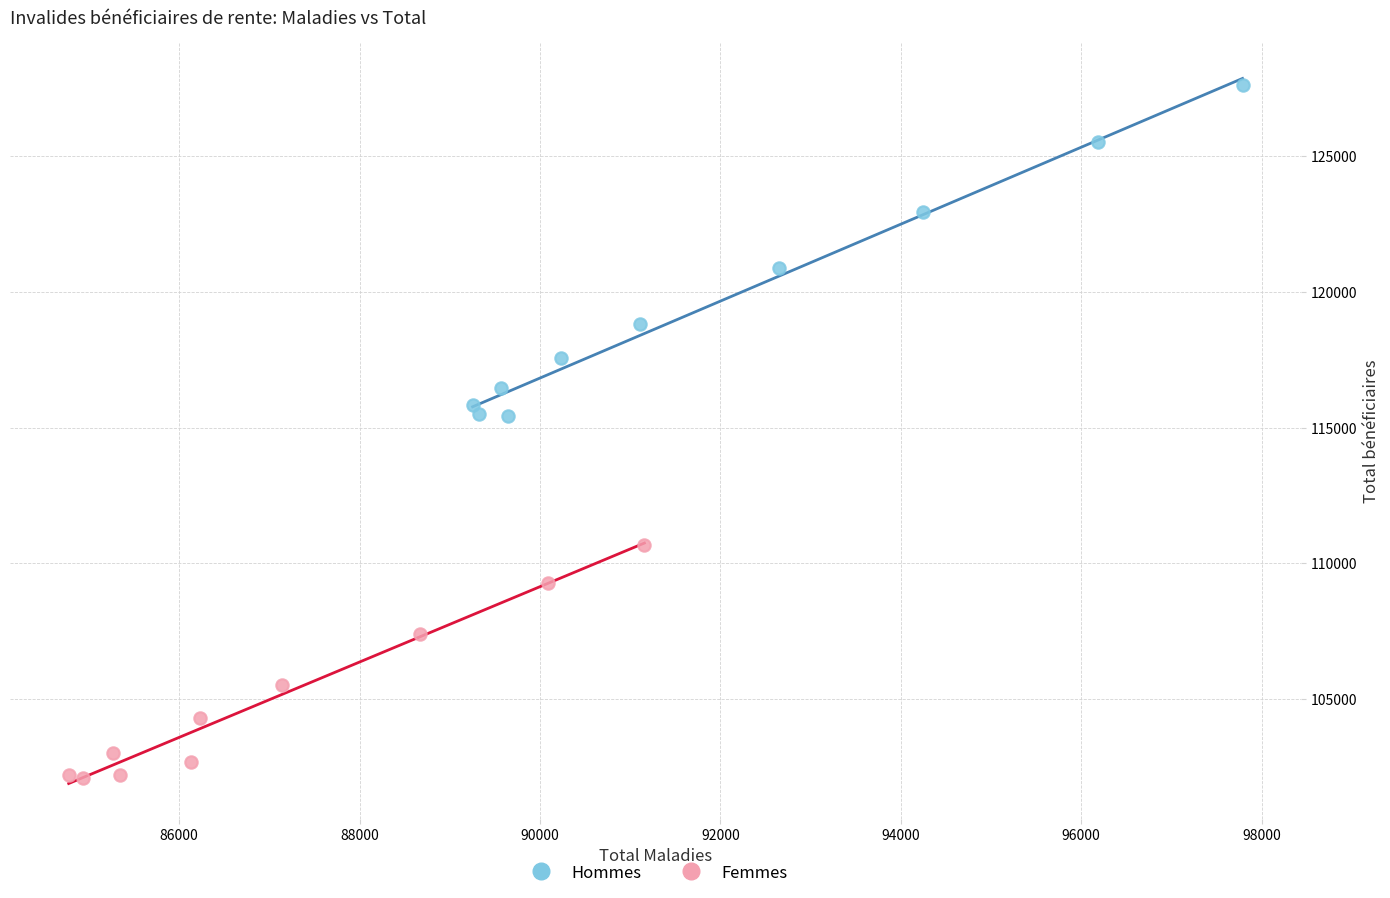

Which series contains the highest Y value?

Hommes